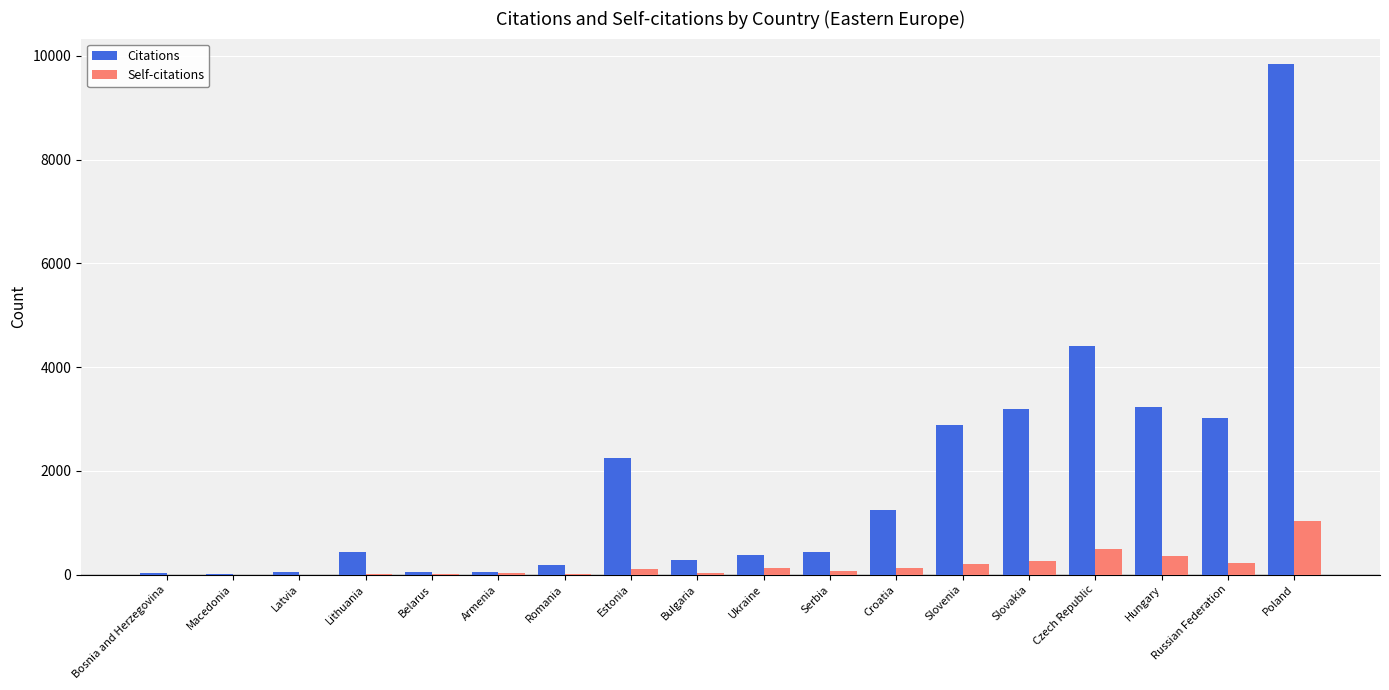

True or false: Self-citations has a value of 710 at Macedonia.

False